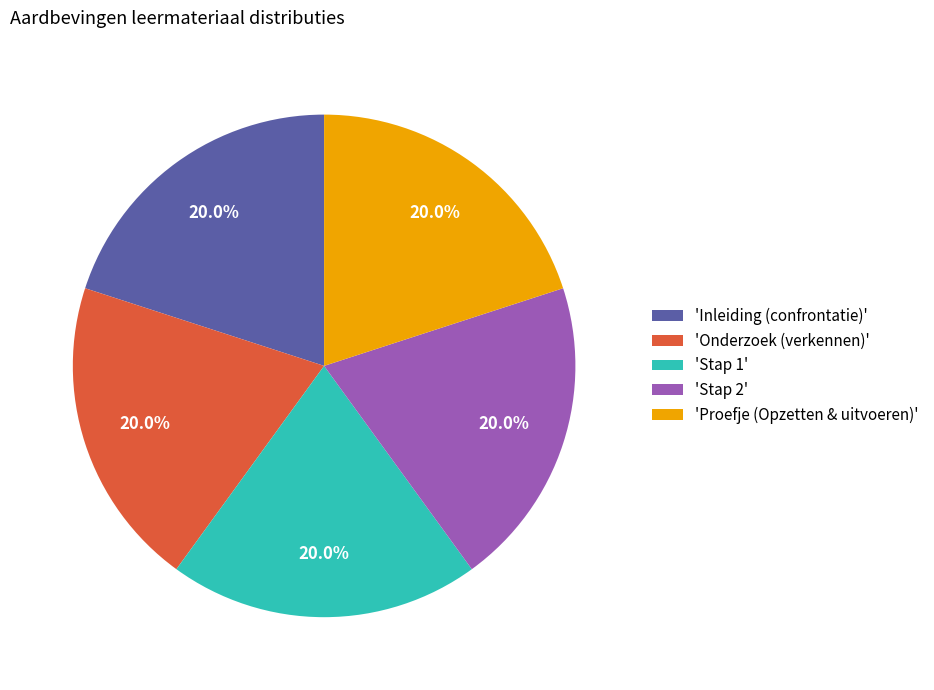

Is there a majority slice in this chart?

No